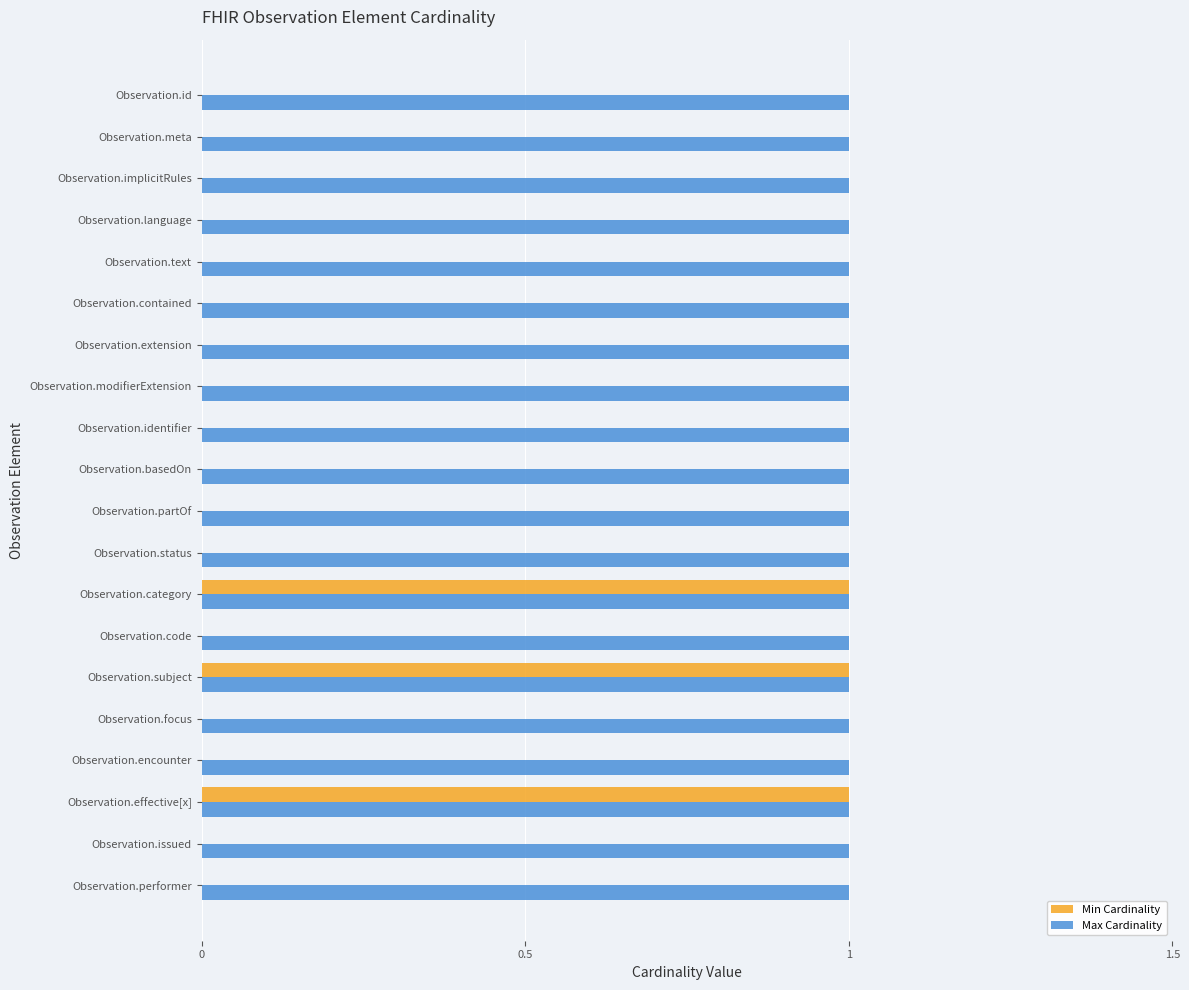

Between Observation.extension and Observation.category, which series saw the biggest shift?

Min Cardinality